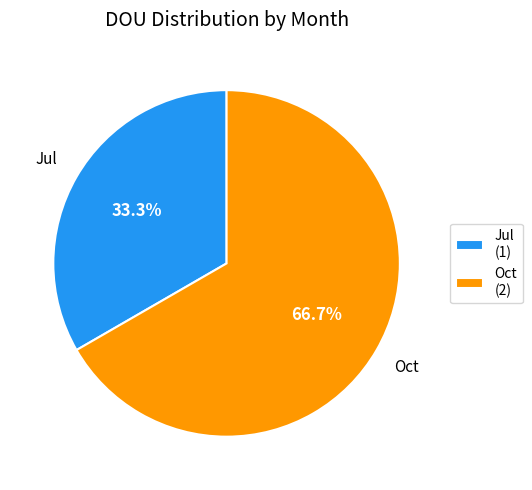

To the nearest percent, what portion does Jul represent?

33%